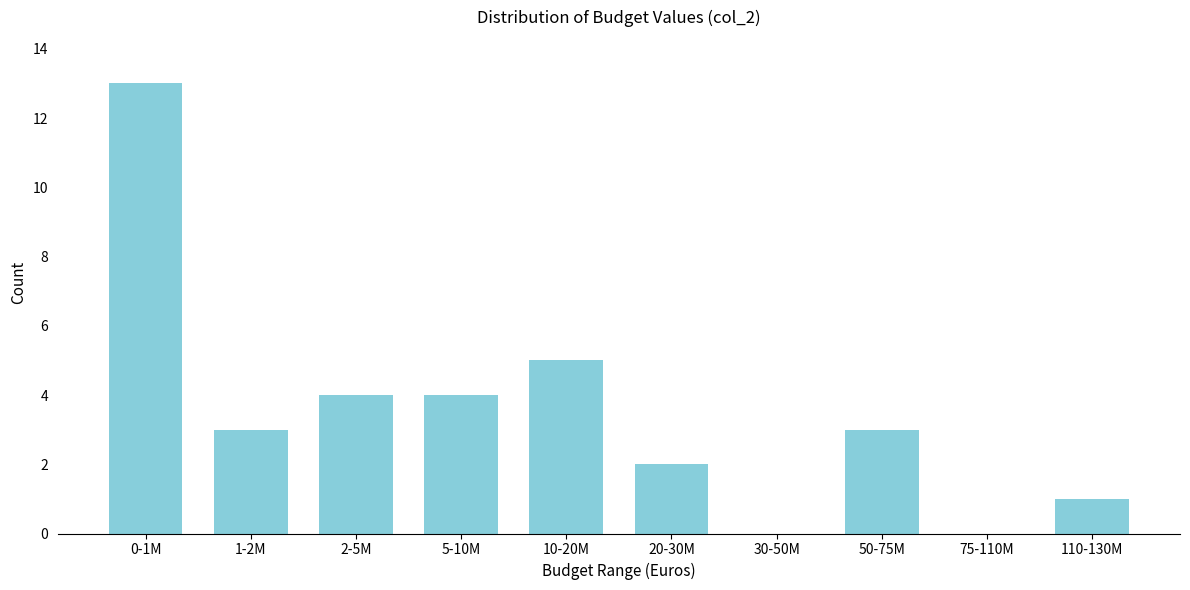

Reading right to left, what are all the values shown in this chart?

110-130M=1	75-110M=0	50-75M=3	30-50M=0	20-30M=2	10-20M=5	5-10M=4	2-5M=4	1-2M=3	0-1M=13